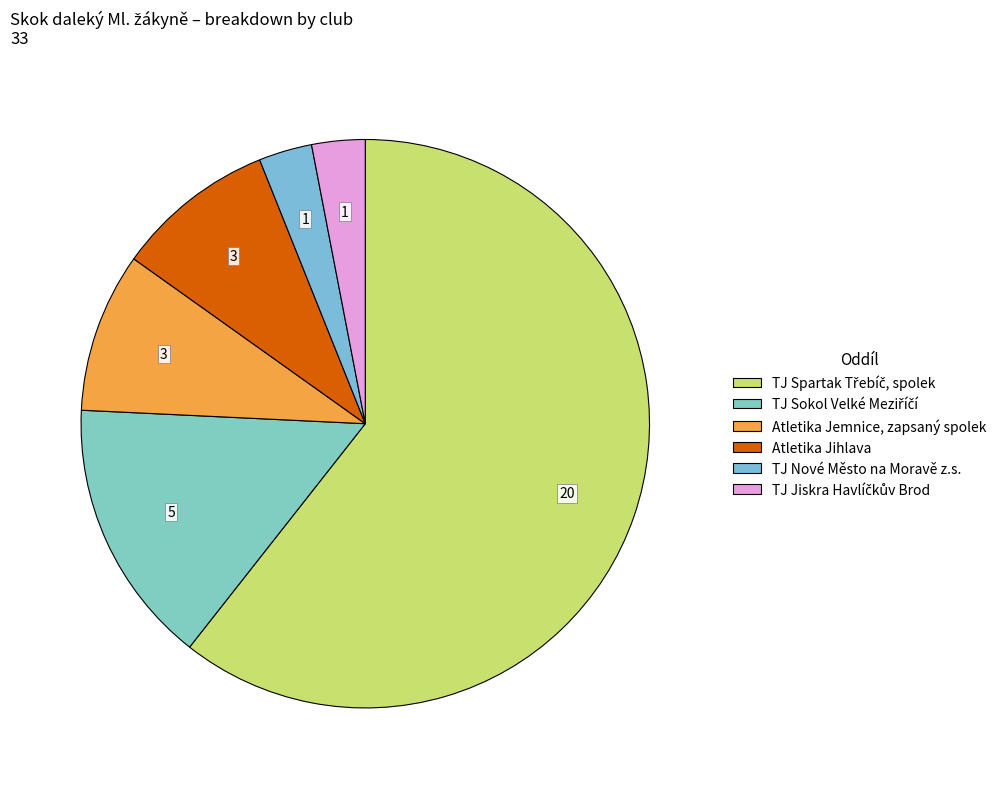

How many slices are in this pie chart?

6